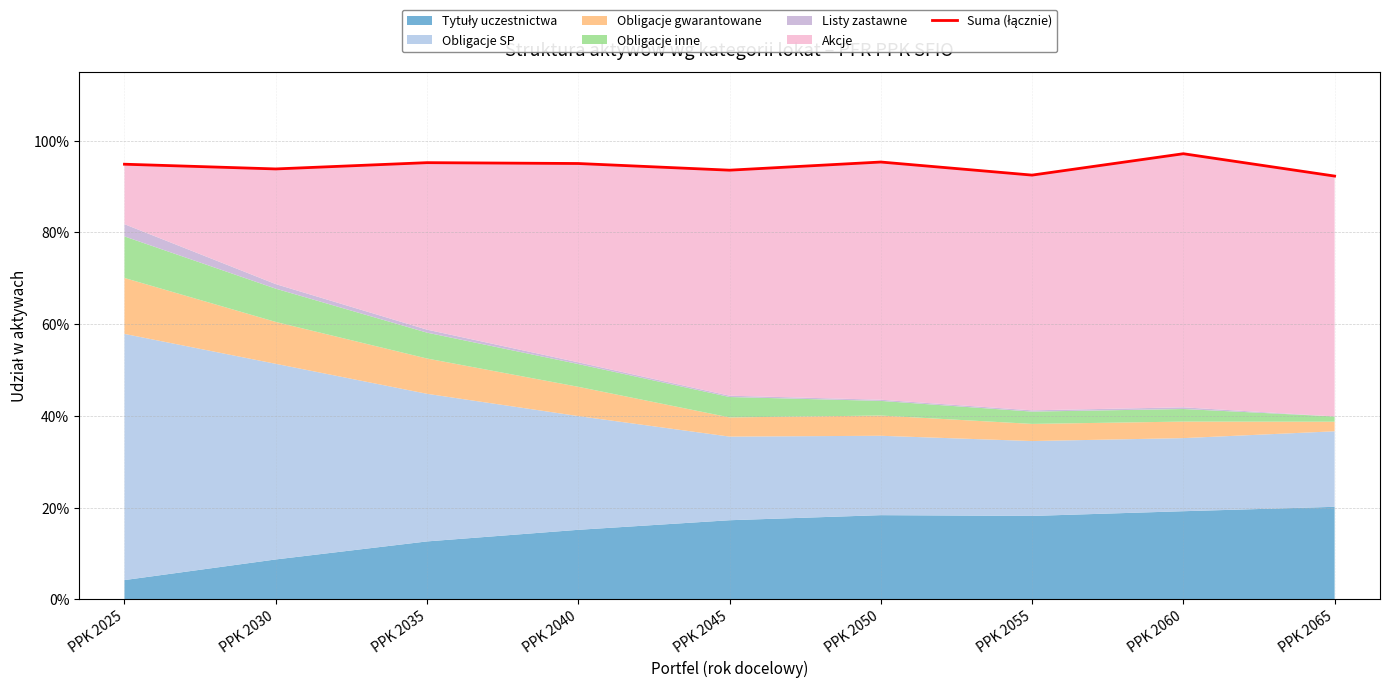

Rank the categories by value from highest to lowest.

PPK 2060, PPK 2050, PPK 2035, PPK 2040, PPK 2025, PPK 2030, PPK 2045, PPK 2055, PPK 2065